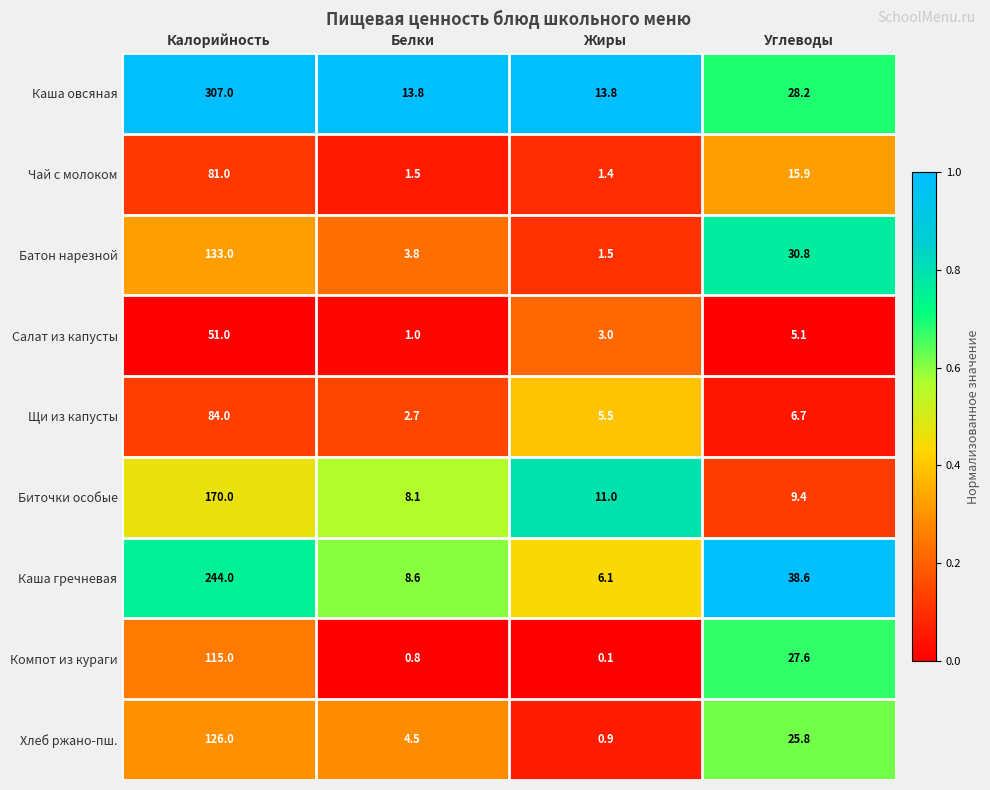

What is the difference between the highest and lowest values at Калорийность?

256.0